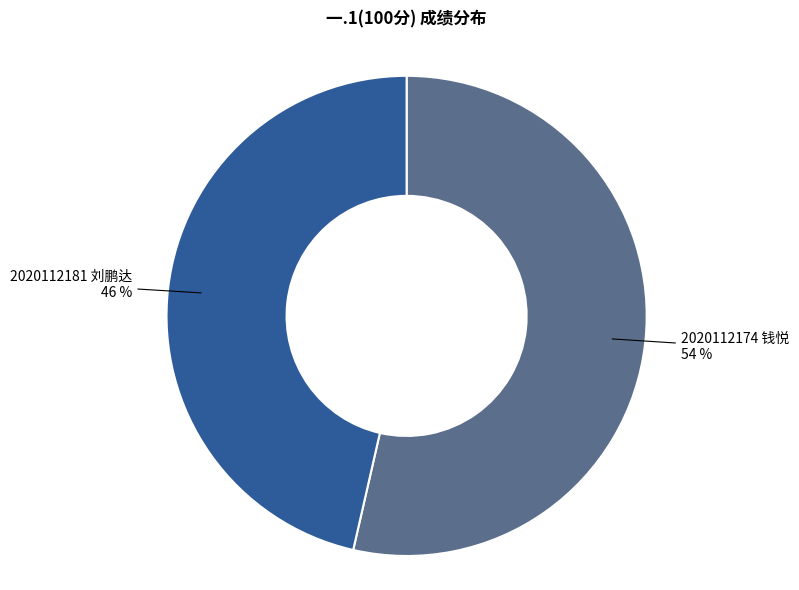

To the nearest percent, what is the average slice percentage?

50%